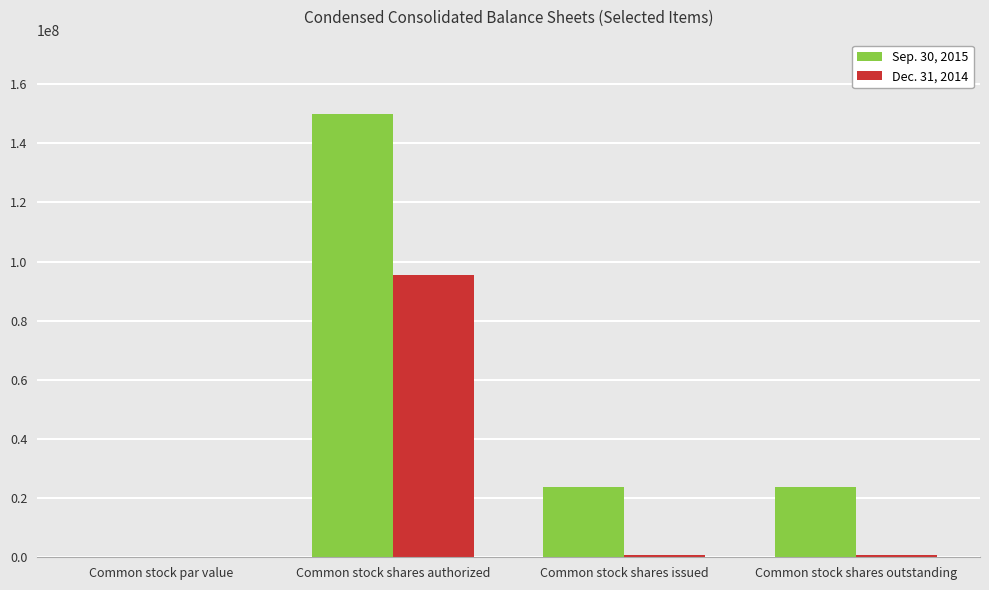

Which series has the largest total across all categories?

Sep. 30, 2015